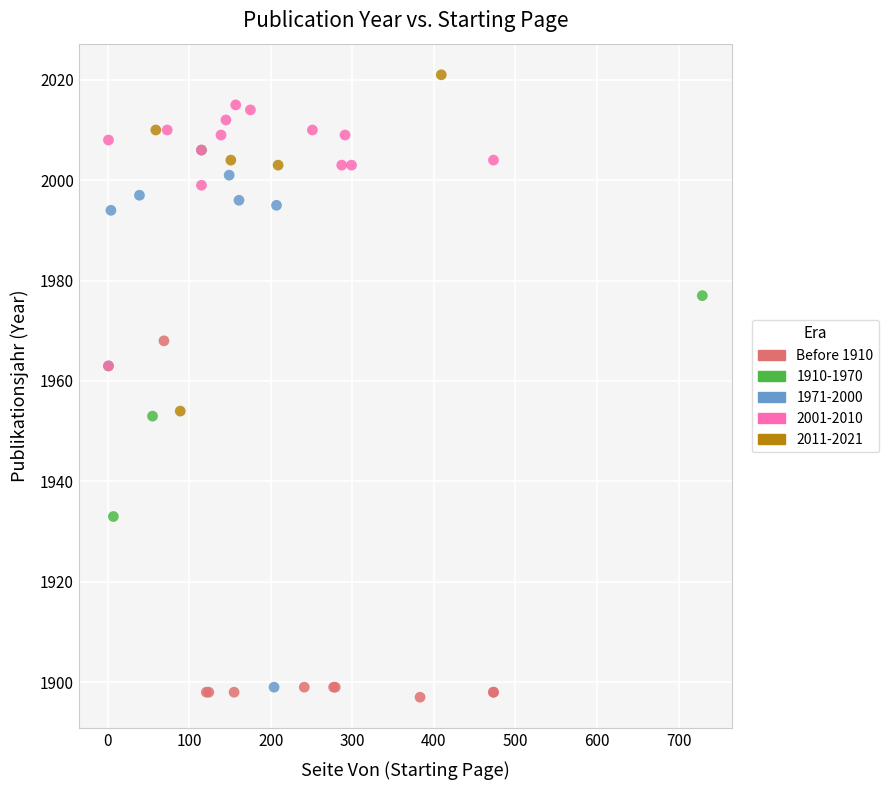

Which series reaches the maximum Y coordinate?

2011-2021